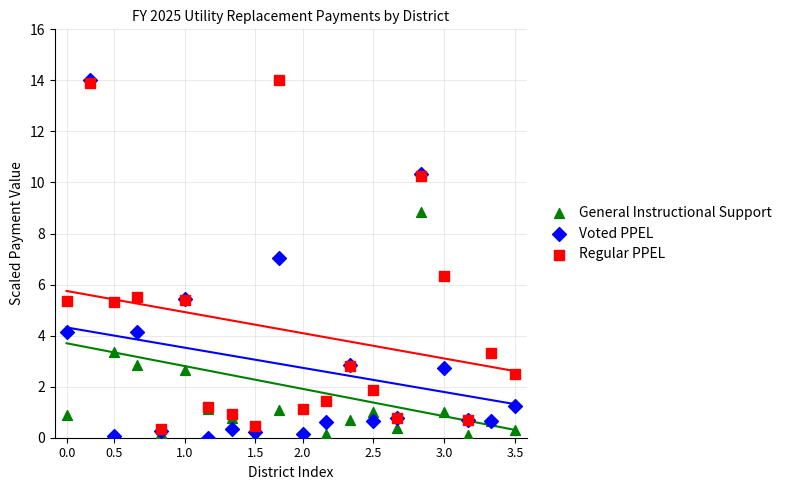

What are all the series names shown in the legend?

General Instructional Support, Voted PPEL, Regular PPEL